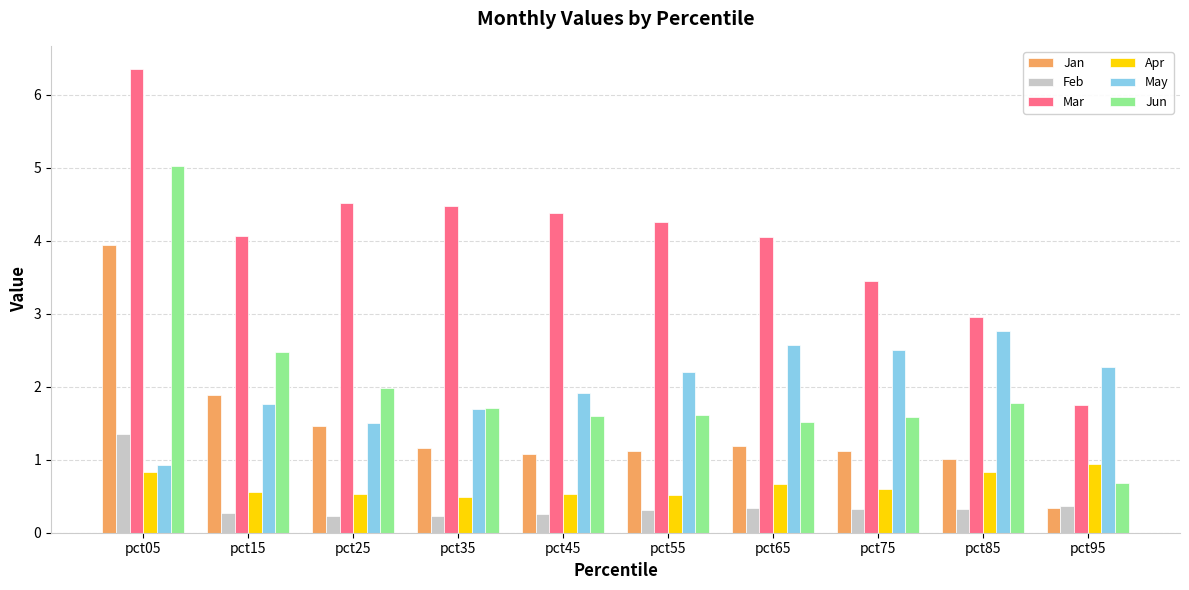

Read the Apr value at pct65.

0.7